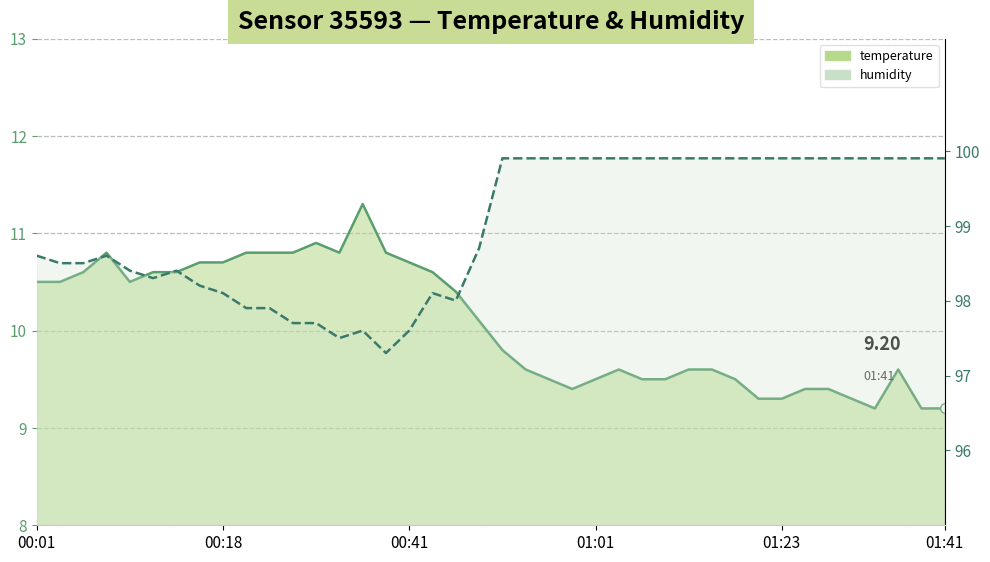

True or false: temperature has a value of 10.8 at 13.

True